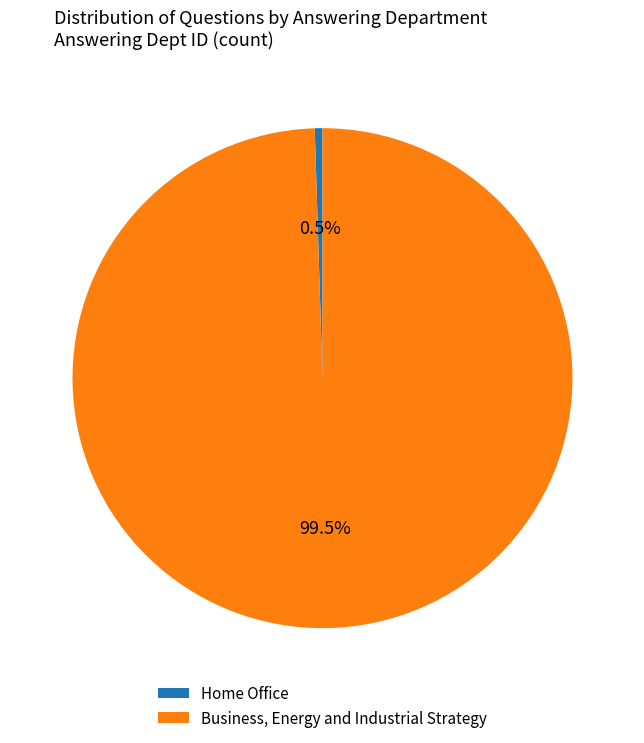

True or false: Business, Energy and Industrial Strategy accounts for 93% of the total.

False